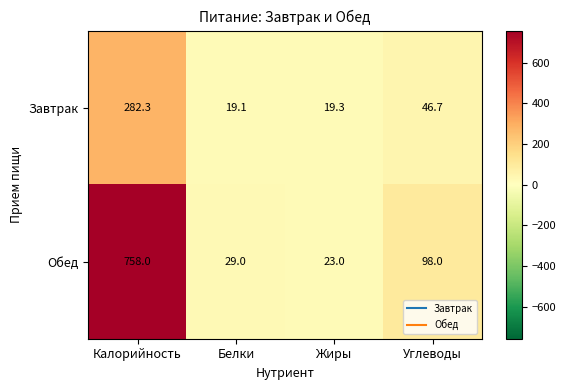

List the series in order of their overall mean, lowest first.

Завтрак, Обед